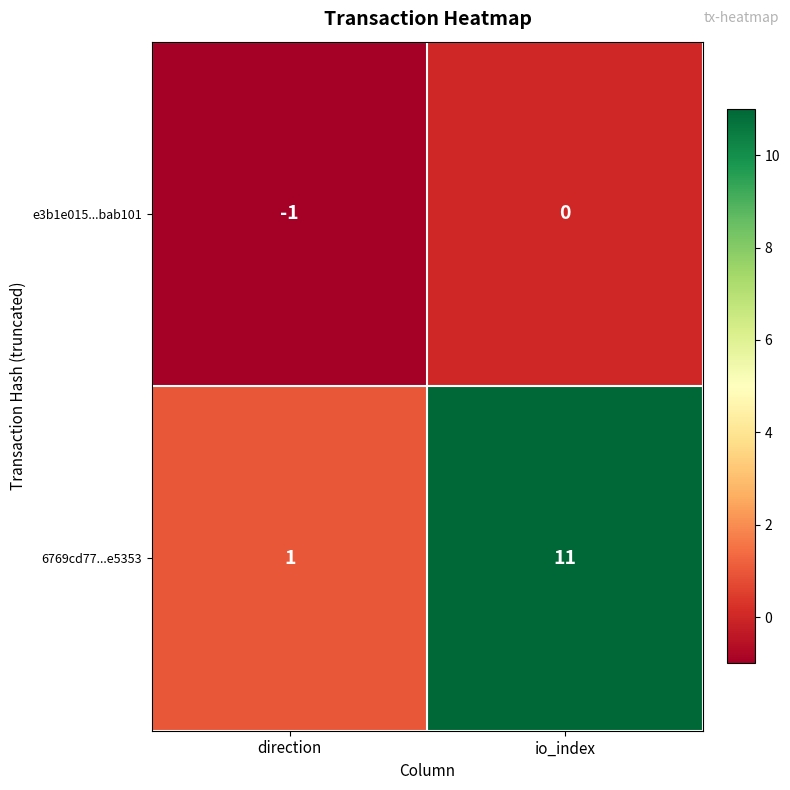

Rank the series at direction from lowest to highest value.

e3b1e015...bab101, 6769cd77...e5353